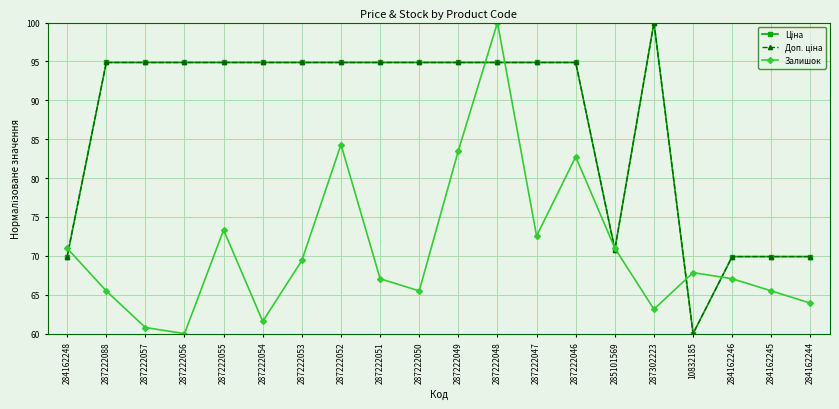

At how many categories does at least one series exceed 72?

14